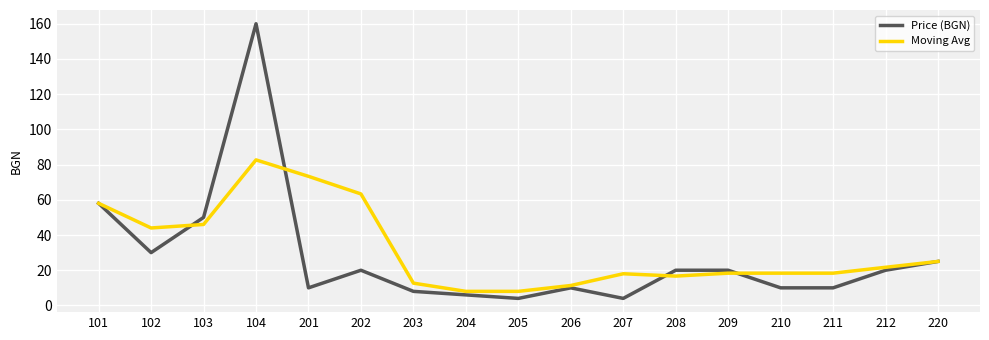

True or false: Price (BGN) and Moving Avg intersect in this chart.

True